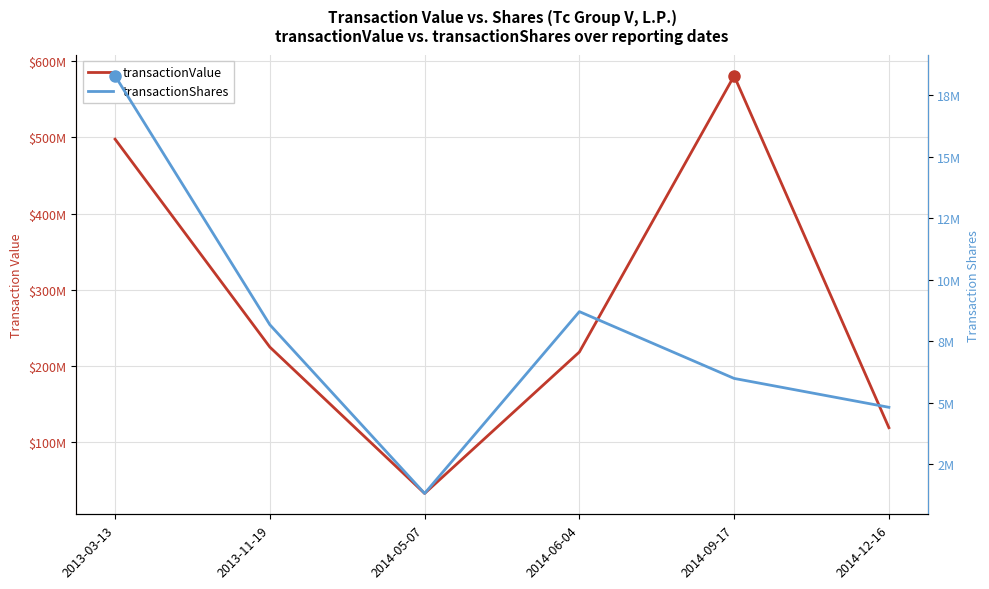

The value of transactionValue at 2014-09-17 is 1013394220. True or false?

False